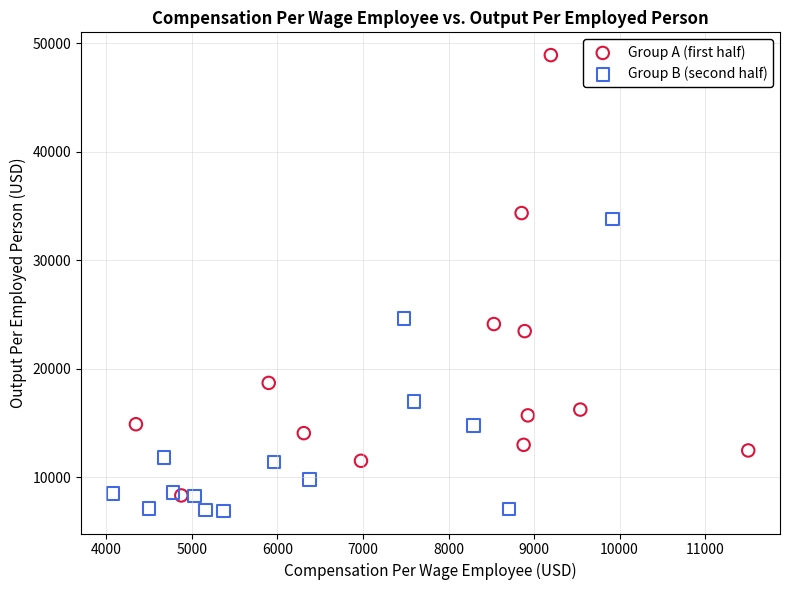

Which series contains the lowest Y value?

Group B (second half)